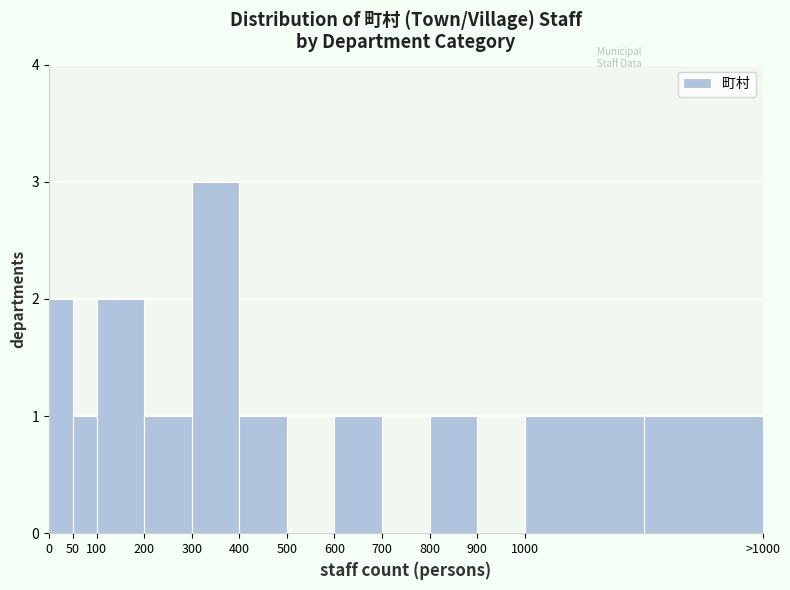

Reading right to left, transcribe all the data shown in this chart.

>1000=1	1000=1	900=0	800=1	700=0	600=1	500=0	400=1	300=3	200=1	100=2	50=1	0=2